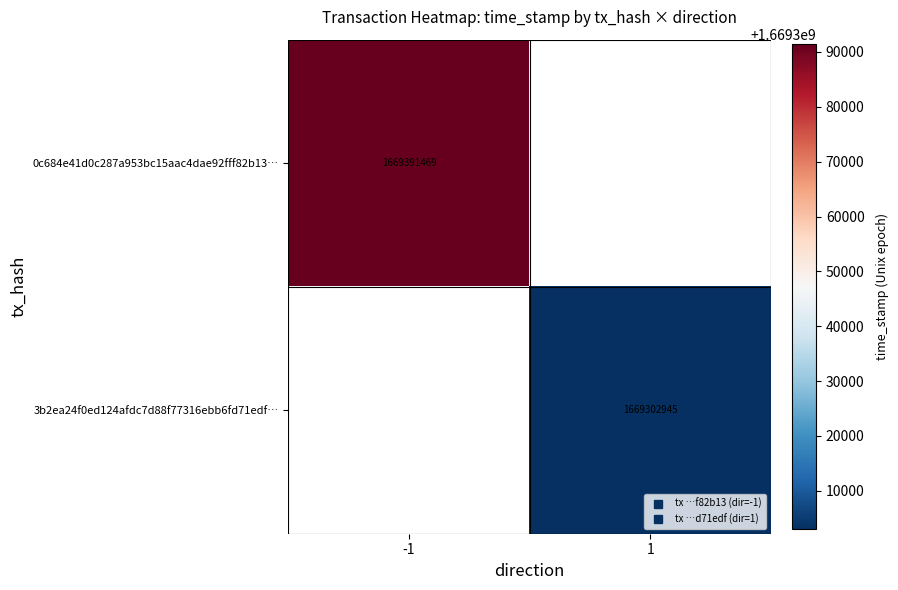

Which category has the highest value in the 3b2ea24f0ed124afdc7d88f77316ebb6fd71edf… series?

-1